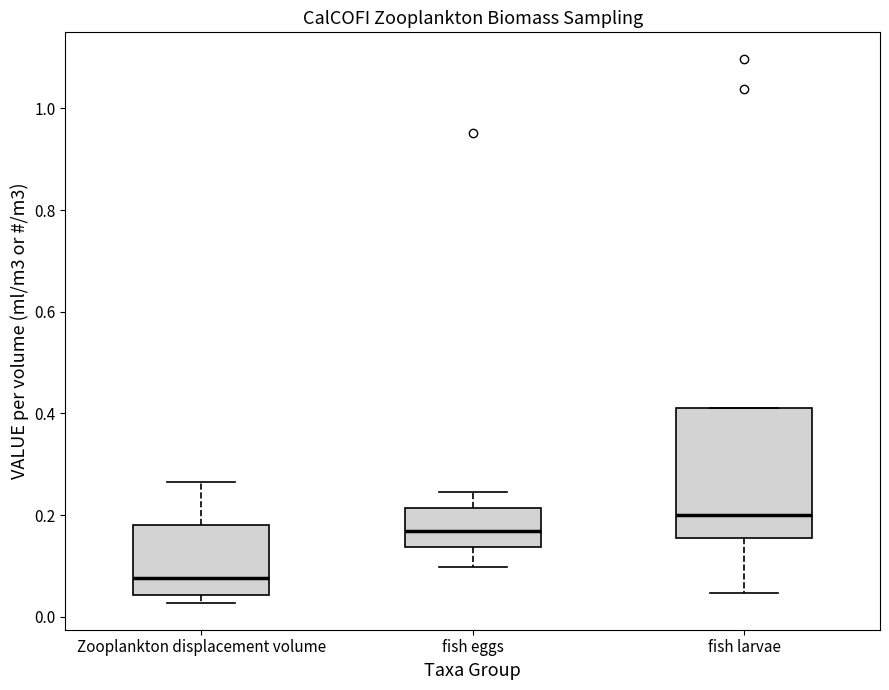

Reading left to right, transcribe this box plot: for each box, give where its median line is, the range the box spans, and where its two whiskers end, as read against the y-axis. The values are not printed on the chart, so give them approximately, as read against the axis.

Zooplankton displacement volume: median 0.08, box 0.04 to 0.18, whiskers 0.02 to 0.26
fish eggs: median 0.16, box 0.14 to 0.22, whiskers 0.10 to 0.24
fish larvae: median 0.20, box 0.16 to 0.42, whiskers 0.04 to 0.42